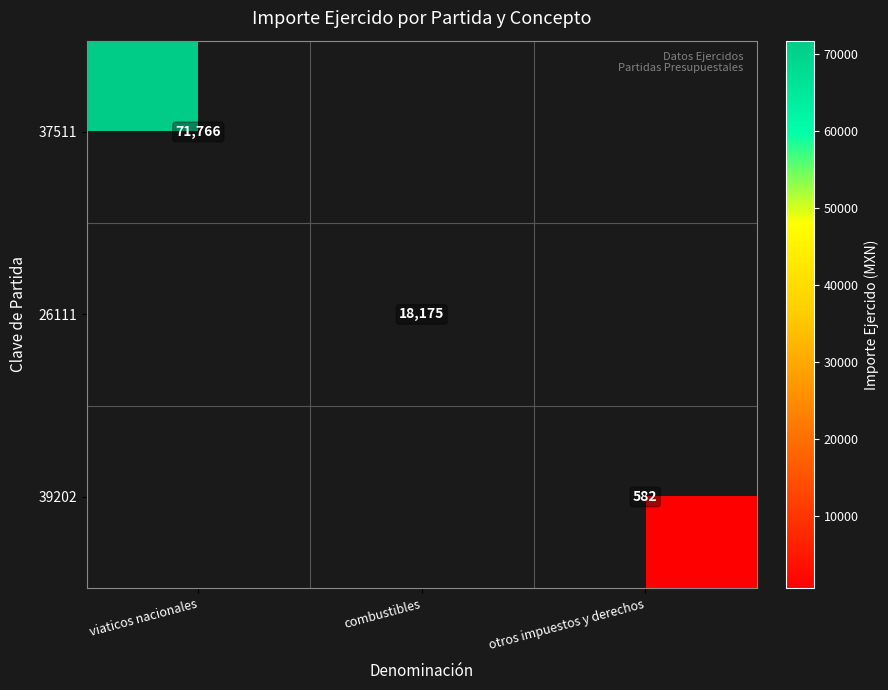

Is it true that 39202 equals 130 at otros impuestos y derechos?

False